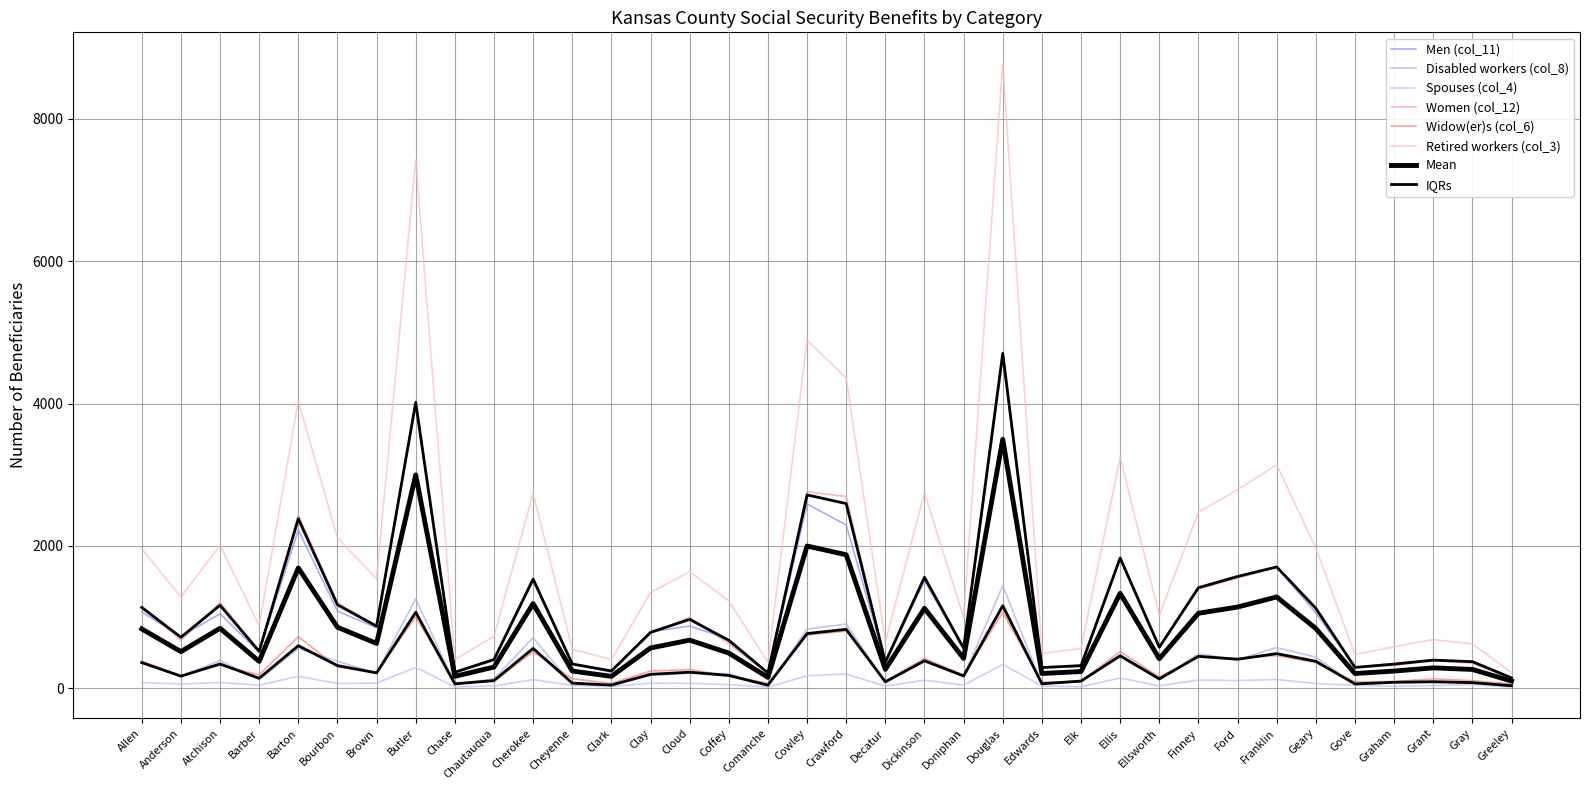

Which label corresponds to the largest value in the chart?

Douglas